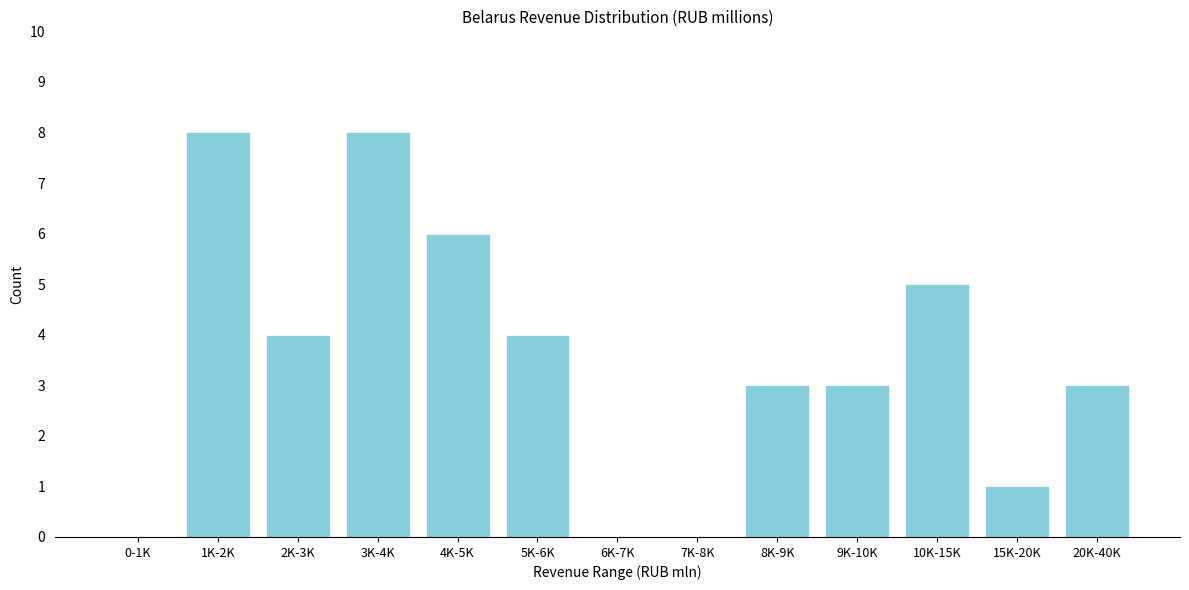

Reading left to right, transcribe all the data shown in this chart.

0-1K=0	1K-2K=8	2K-3K=4	3K-4K=8	4K-5K=6	5K-6K=4	6K-7K=0	7K-8K=0	8K-9K=3	9K-10K=3	10K-15K=5	15K-20K=1	20K-40K=3